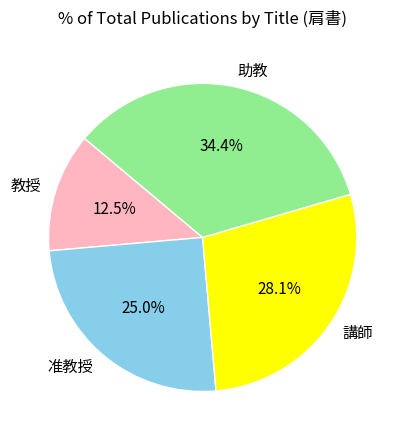

Which has a higher value, 教授 or 講師?

講師